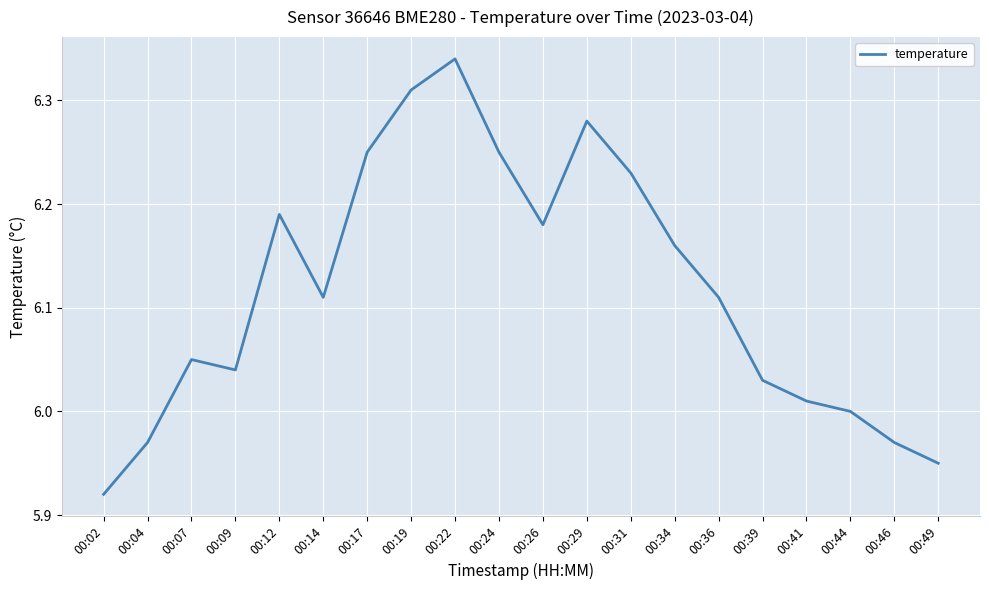

Approximately how many times larger is the value at 00:34 compared to 00:09?

1.0